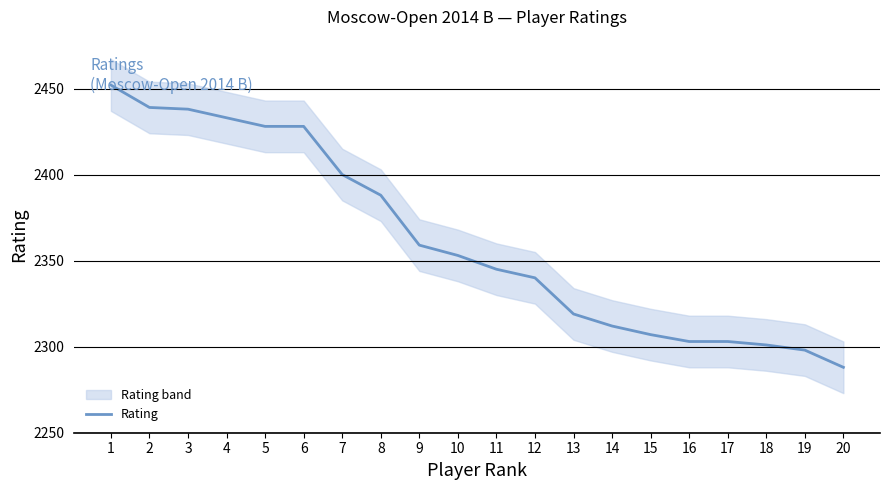

Reading left to right, extract all data points from this chart.

1=2452	2=2439	3=2438	4=2433	5=2428	6=2428	7=2400	8=2388	9=2359	10=2353	11=2345	12=2340	13=2319	14=2312	15=2307	16=2303	17=2303	18=2301	19=2298	20=2288